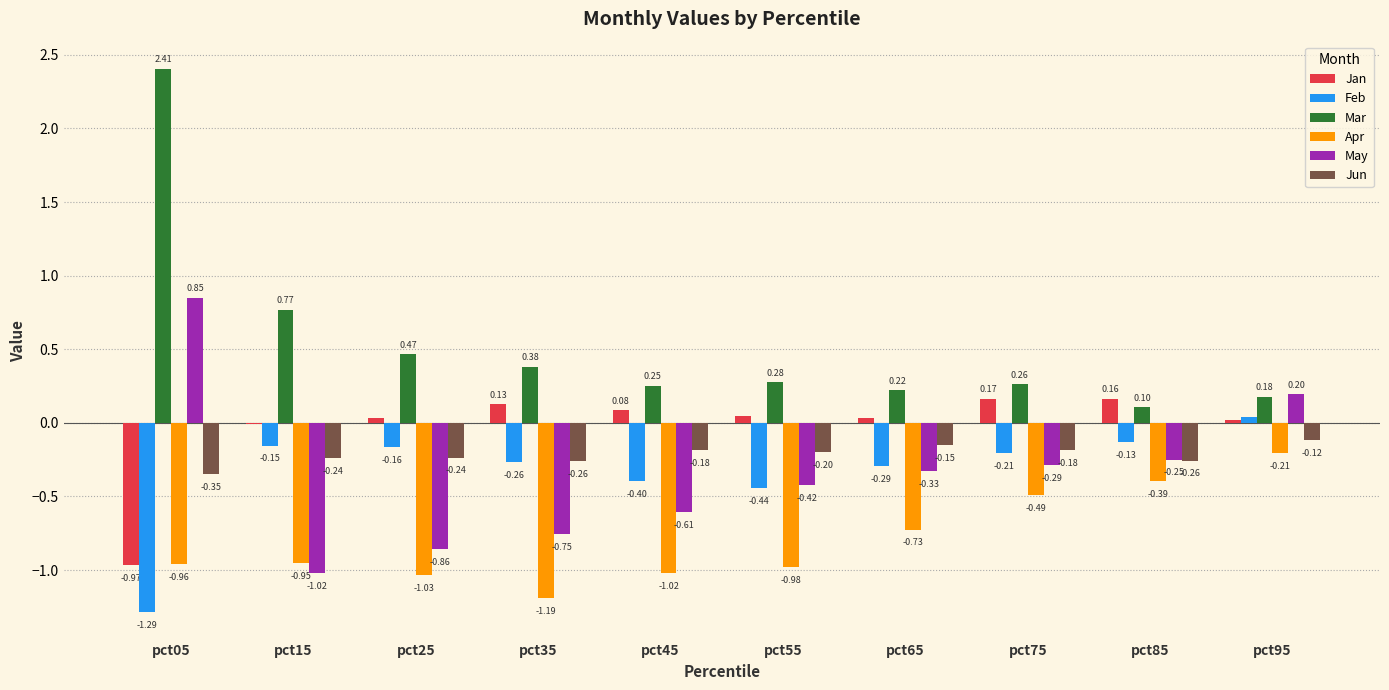

At which label is Jun closest to 0?

pct95